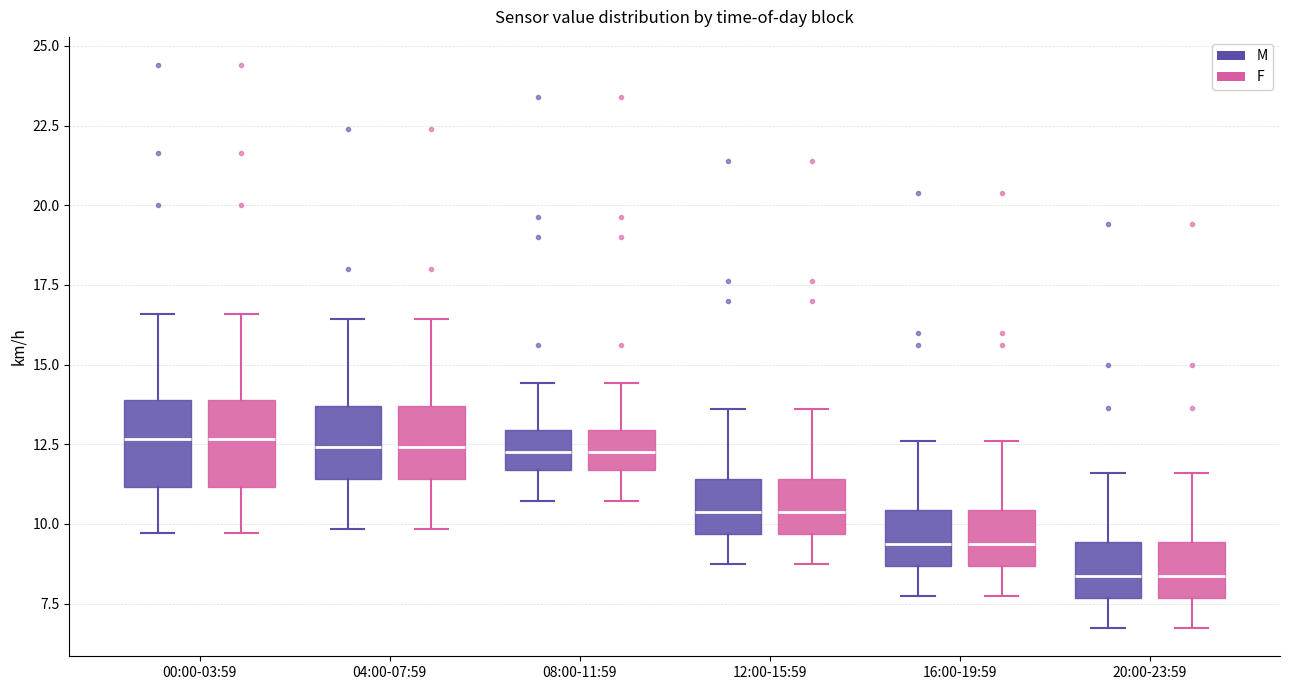

Where does the lower whisker of the box for 16:00-19:59 (F) end on the y-axis? The values are not printed on the chart, so give them approximately, as read against the axis.

7.5